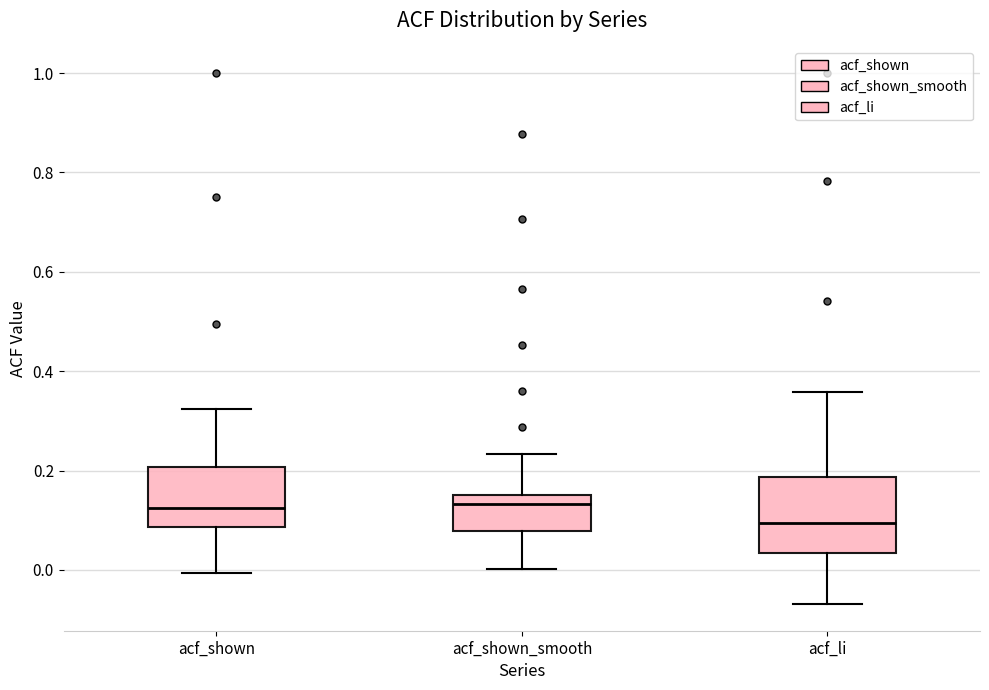

Which box's median line is the lowest?

acf_li